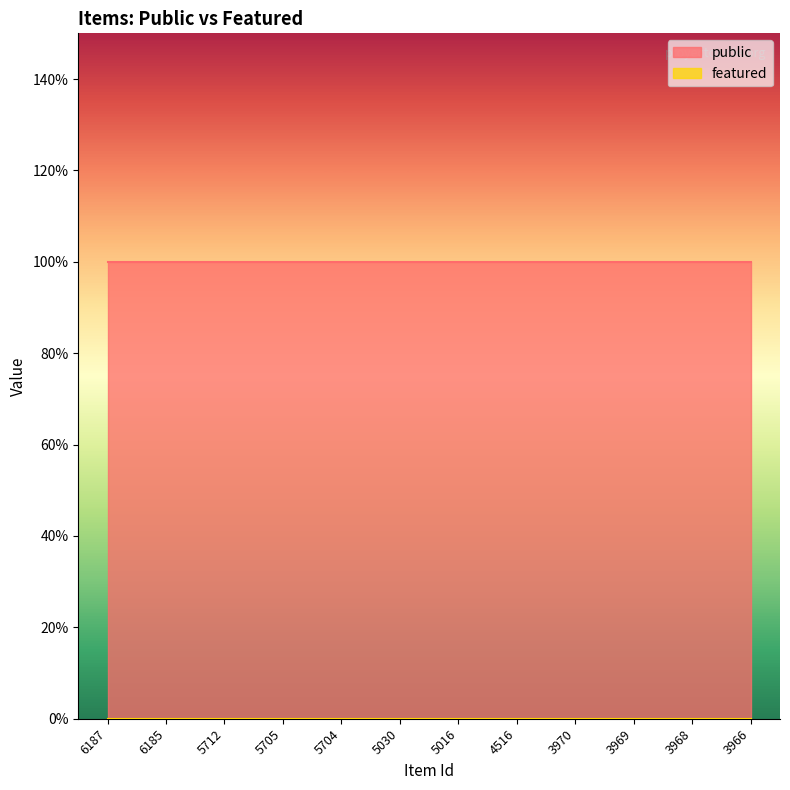

Does the chart have visible grid lines?

No